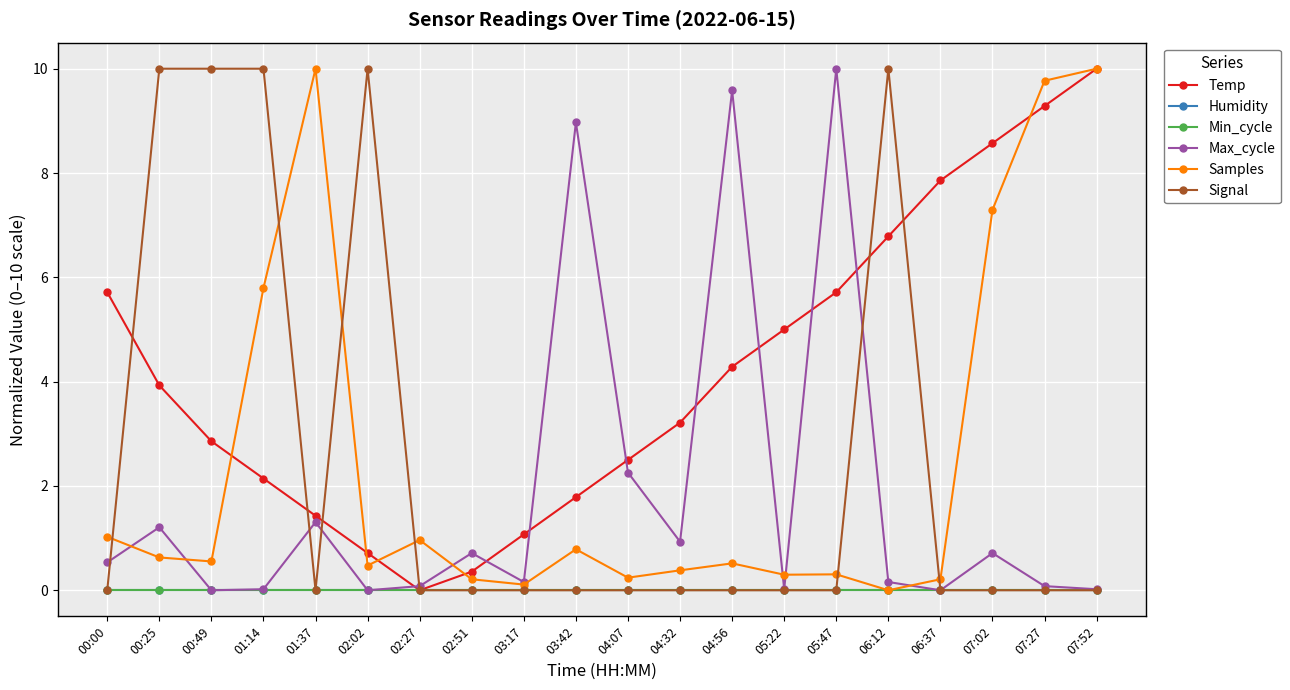

Does the chart have visible grid lines?

Yes